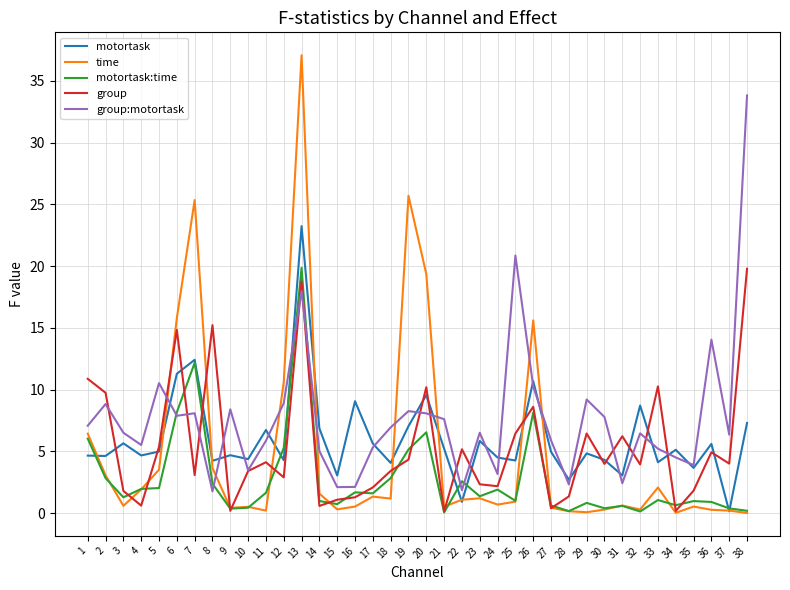

What is the highest value of the motortask series?

23.2